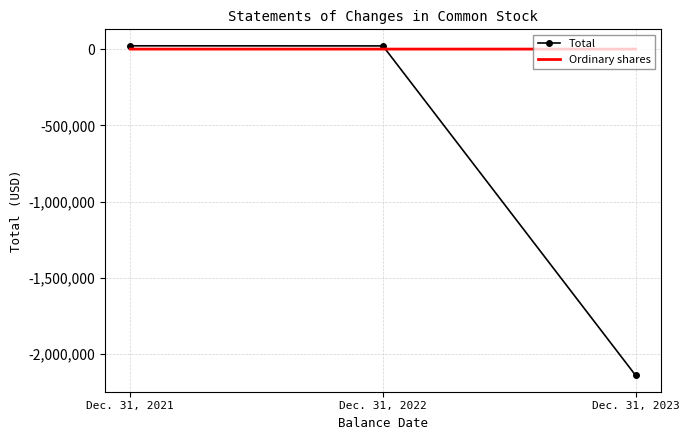

How many series are shown in this chart?

2